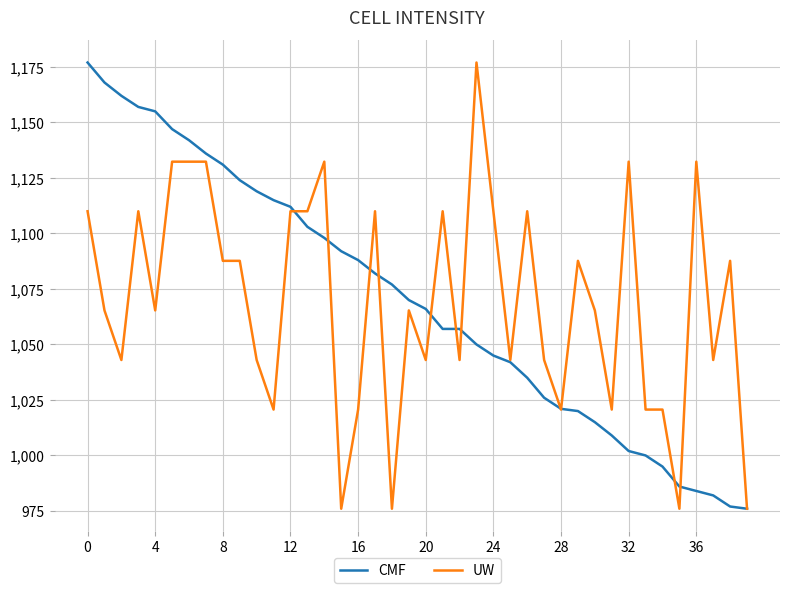

What is the sum of all UW values?

42792.0